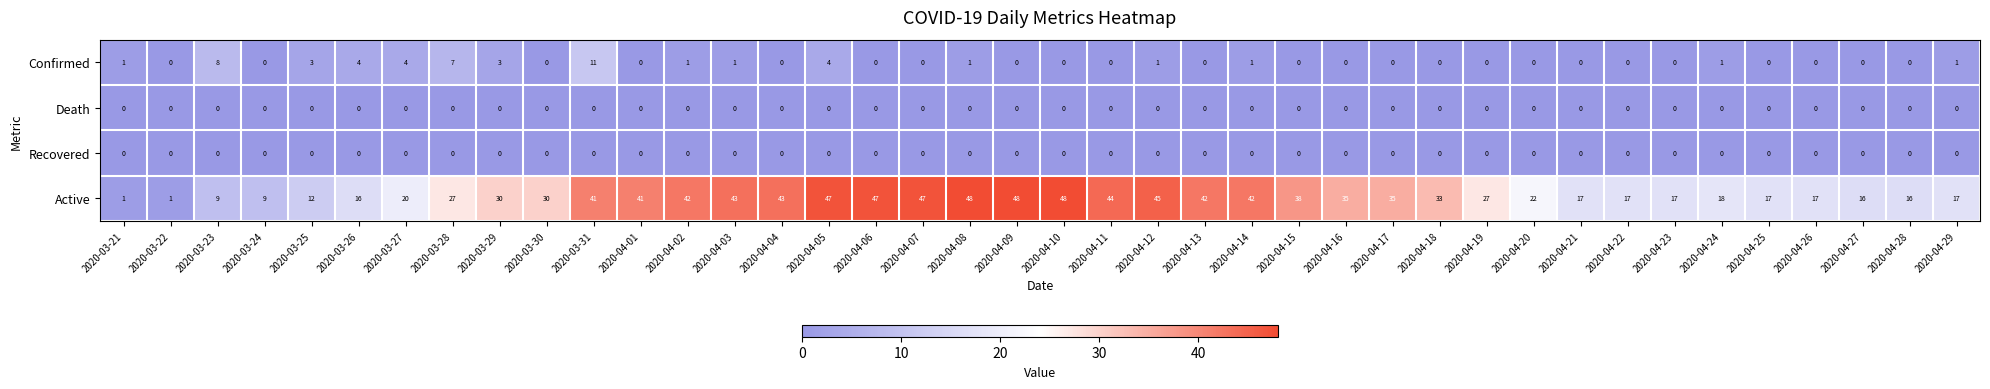

How many data points does each series have?

40